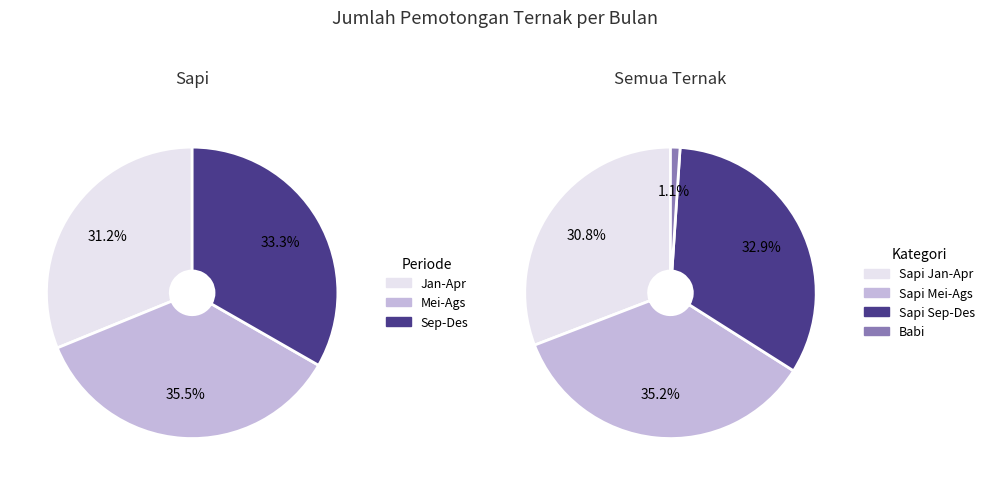

Is it true that Oktober is 19% of the pie?

False